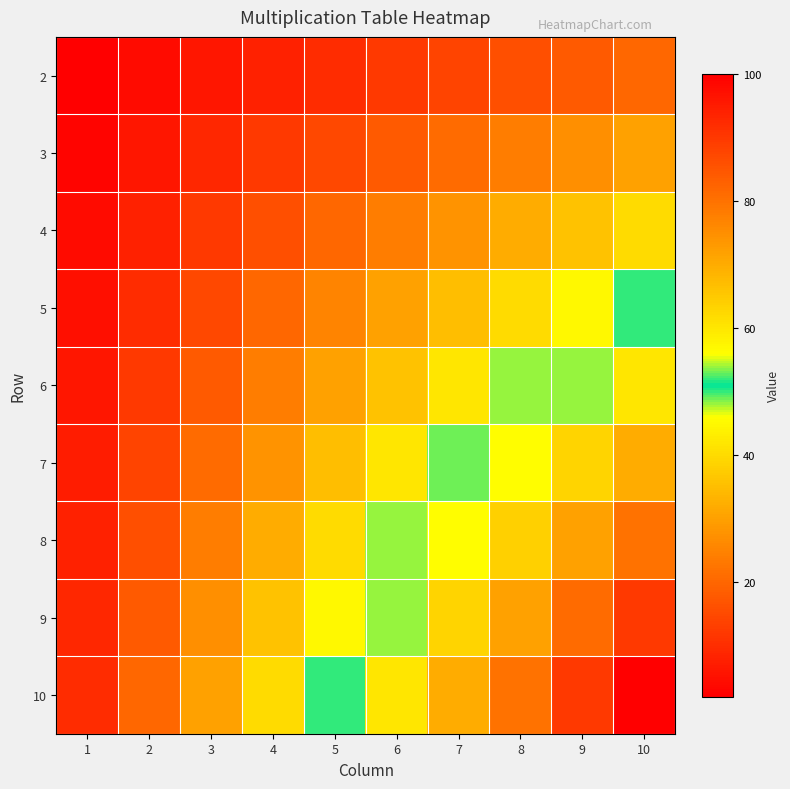

What is the minimum value shown in the chart?

2